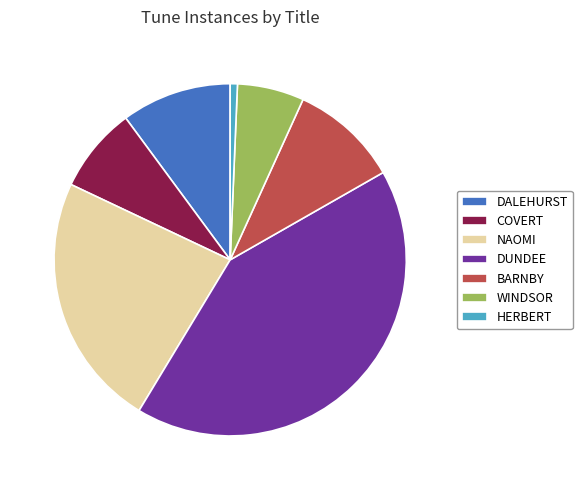

Do BARNBY and HERBERT together represent more than half of the pie?

No